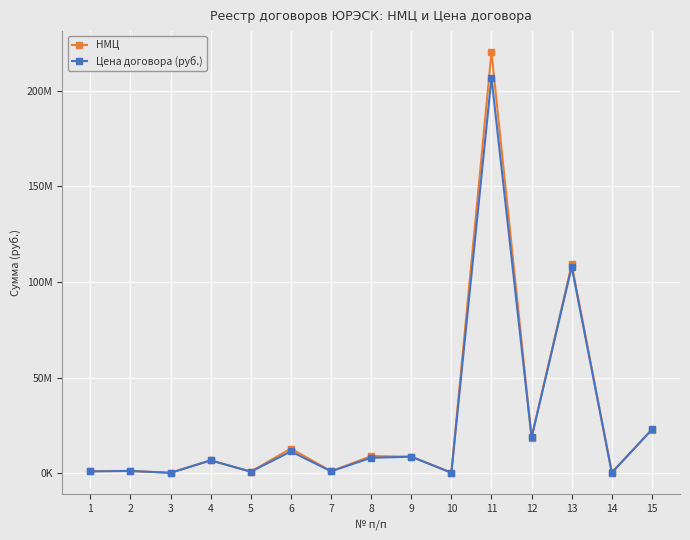

What are all the series names shown in the legend?

НМЦ, Цена договора (руб.)